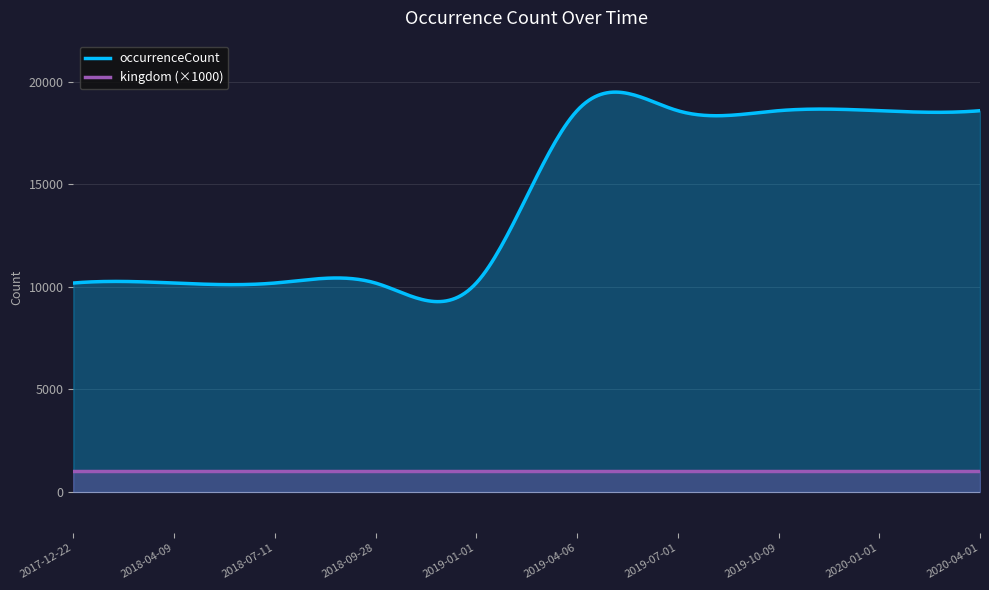

What is the label of the 7th point from the left?

2019-07-01